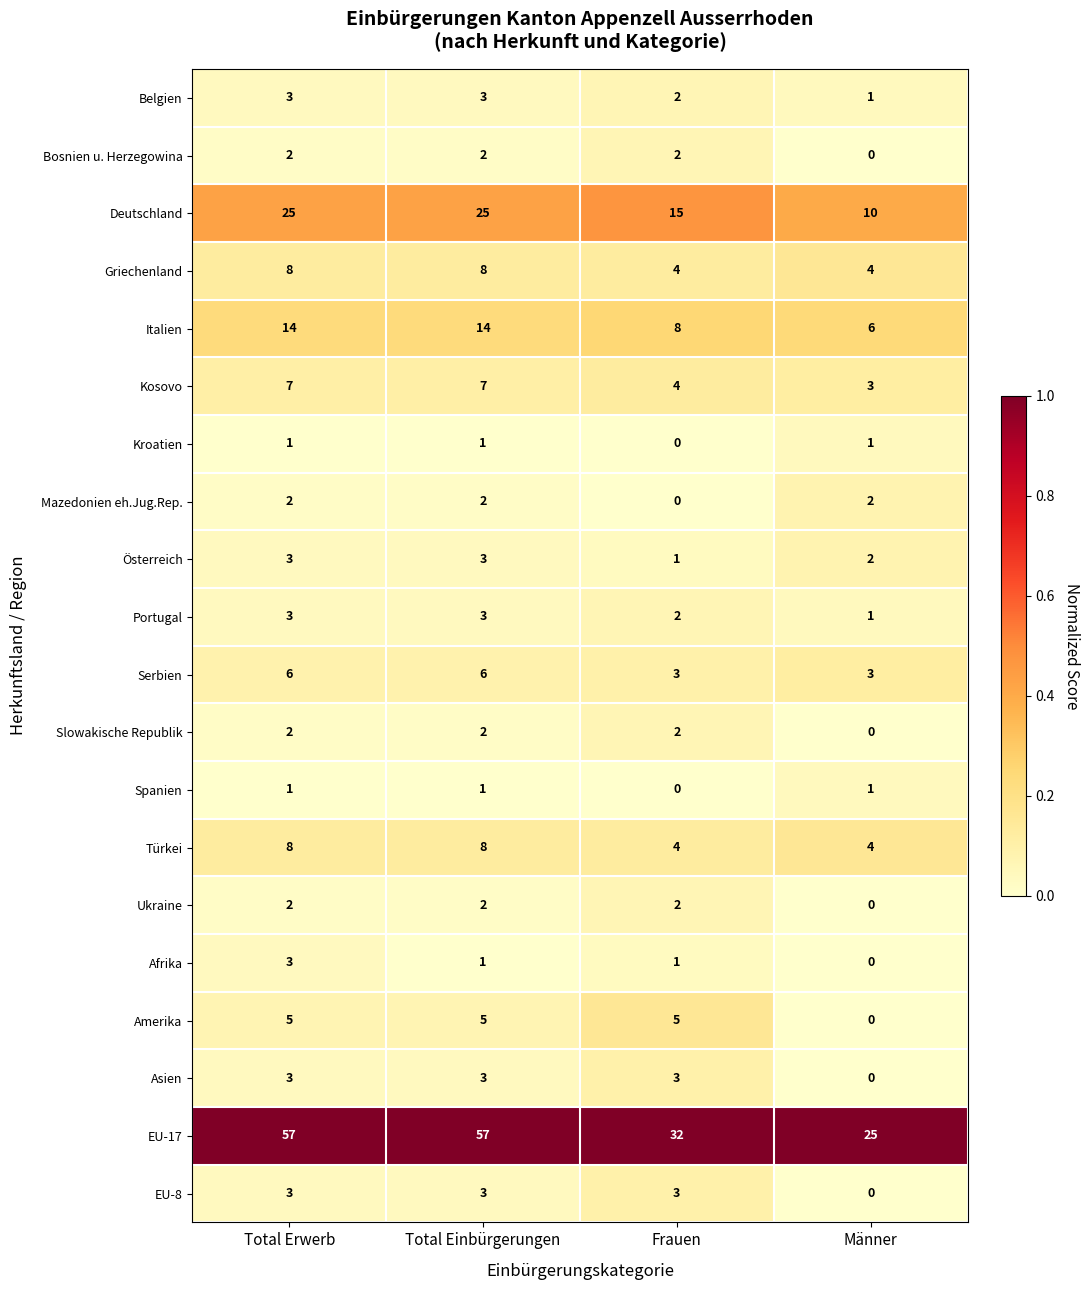

True or false: Ukraine has a value of 2 at Total Erwerb.

True